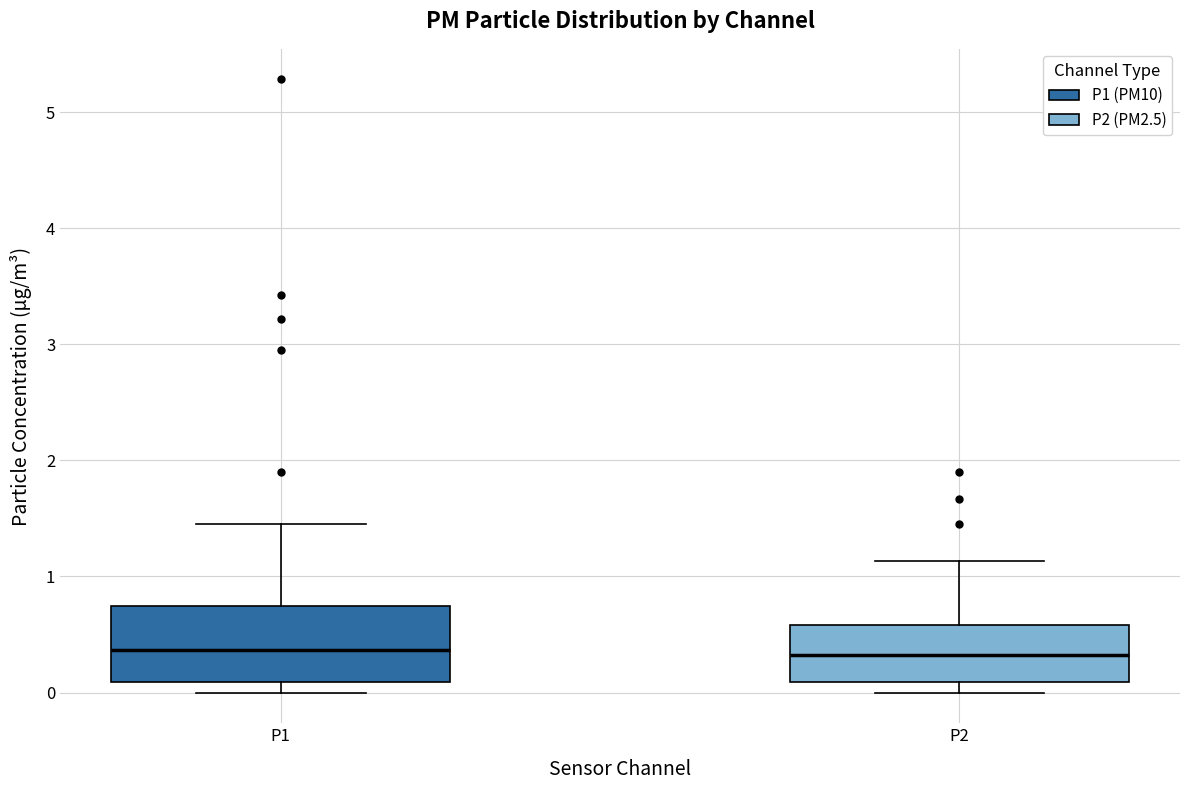

Which box is the tallest, from its lower edge to its upper edge?

P1